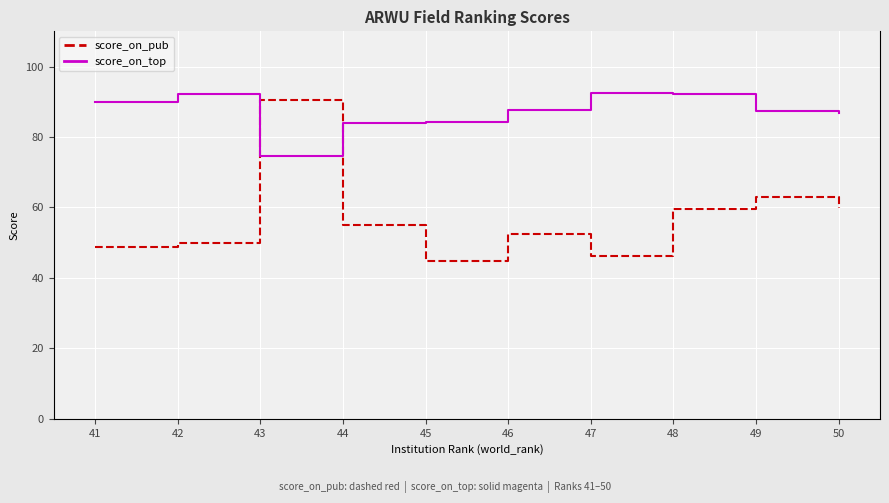

At 44, list the series in order from largest to smallest.

score_on_top, score_on_pub